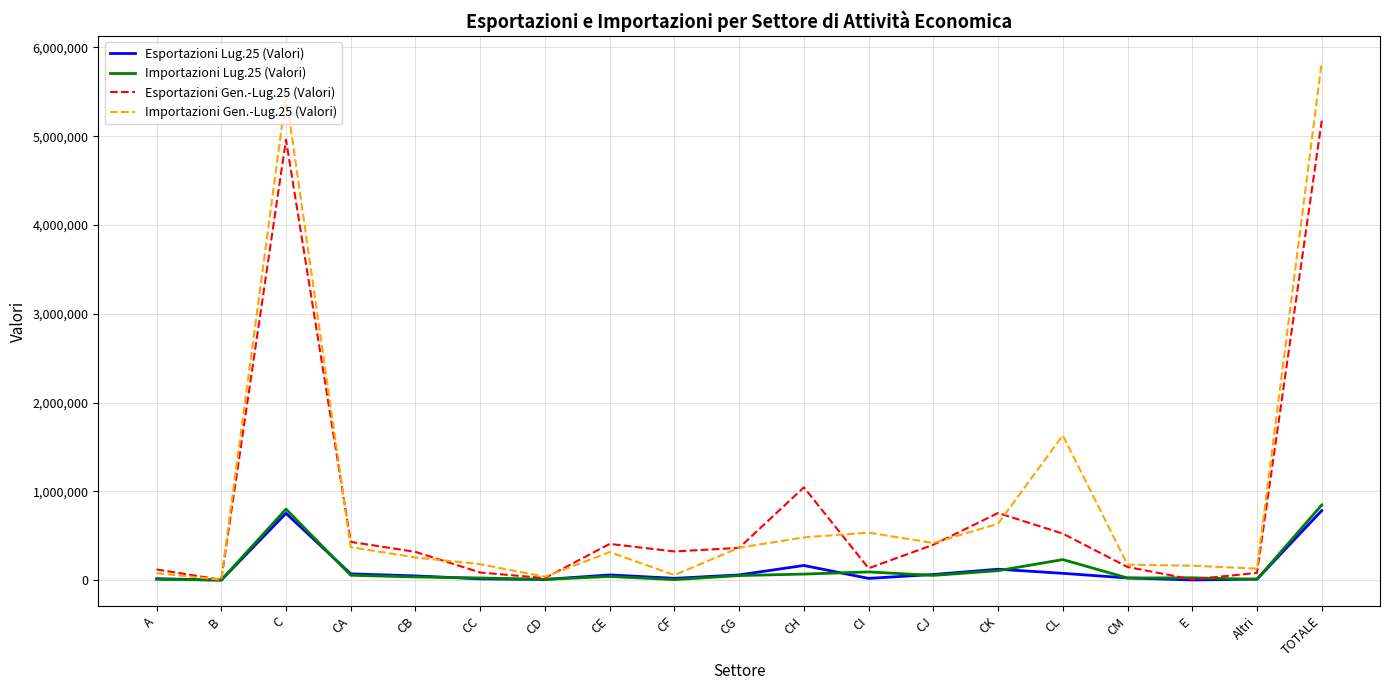

Which series has the largest range (max minus min)?

Importazioni Gen.-Lug.25 (Valori)